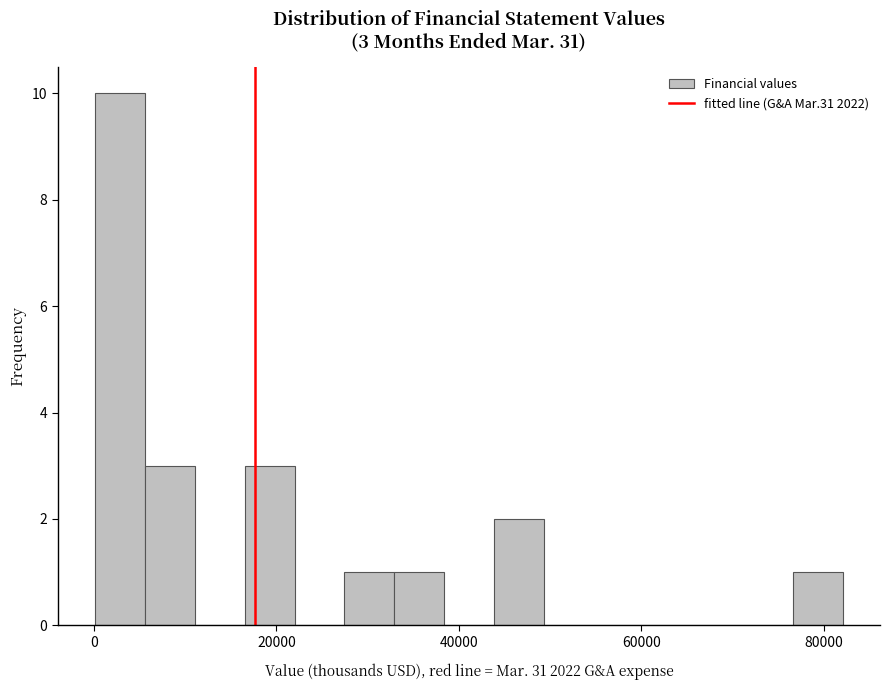

Read against the x-axis, roughly where is the centre of the tallest bar?

2000